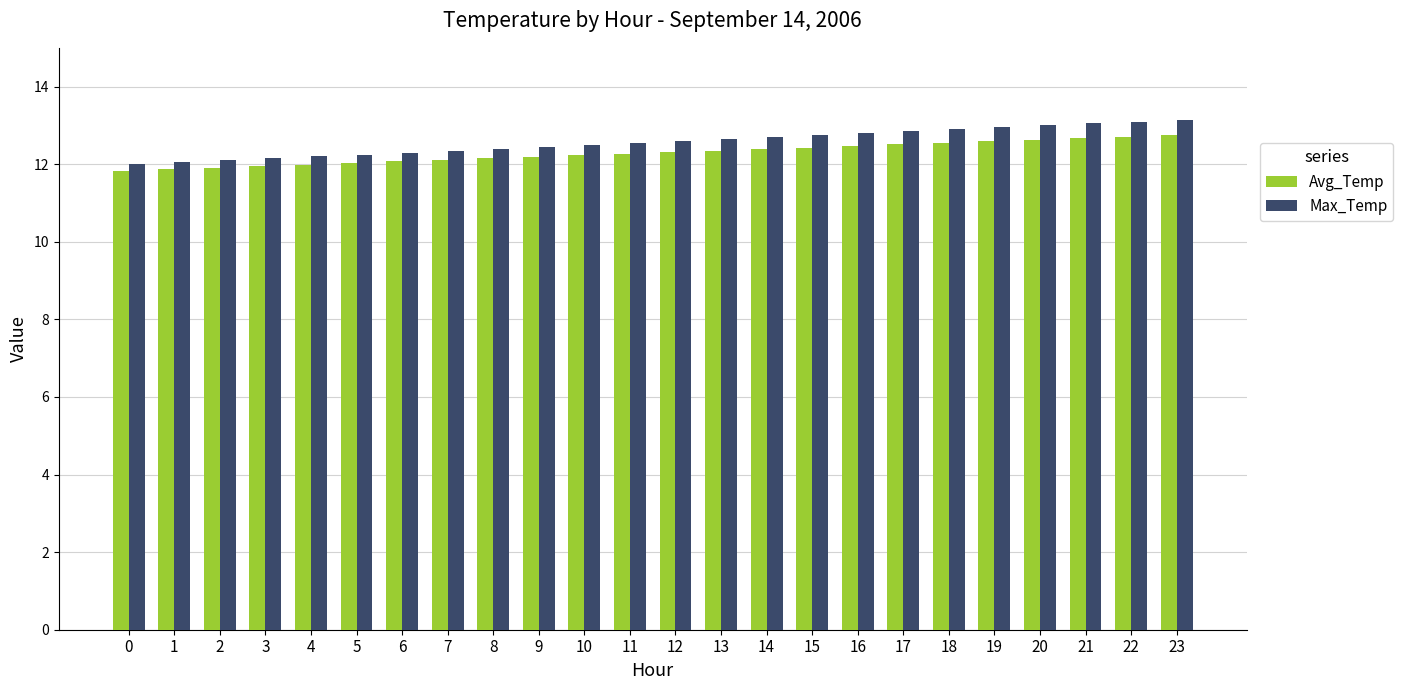

Is the value of Avg_Temp at 16 greater than the value of Max_Temp at 12?

No